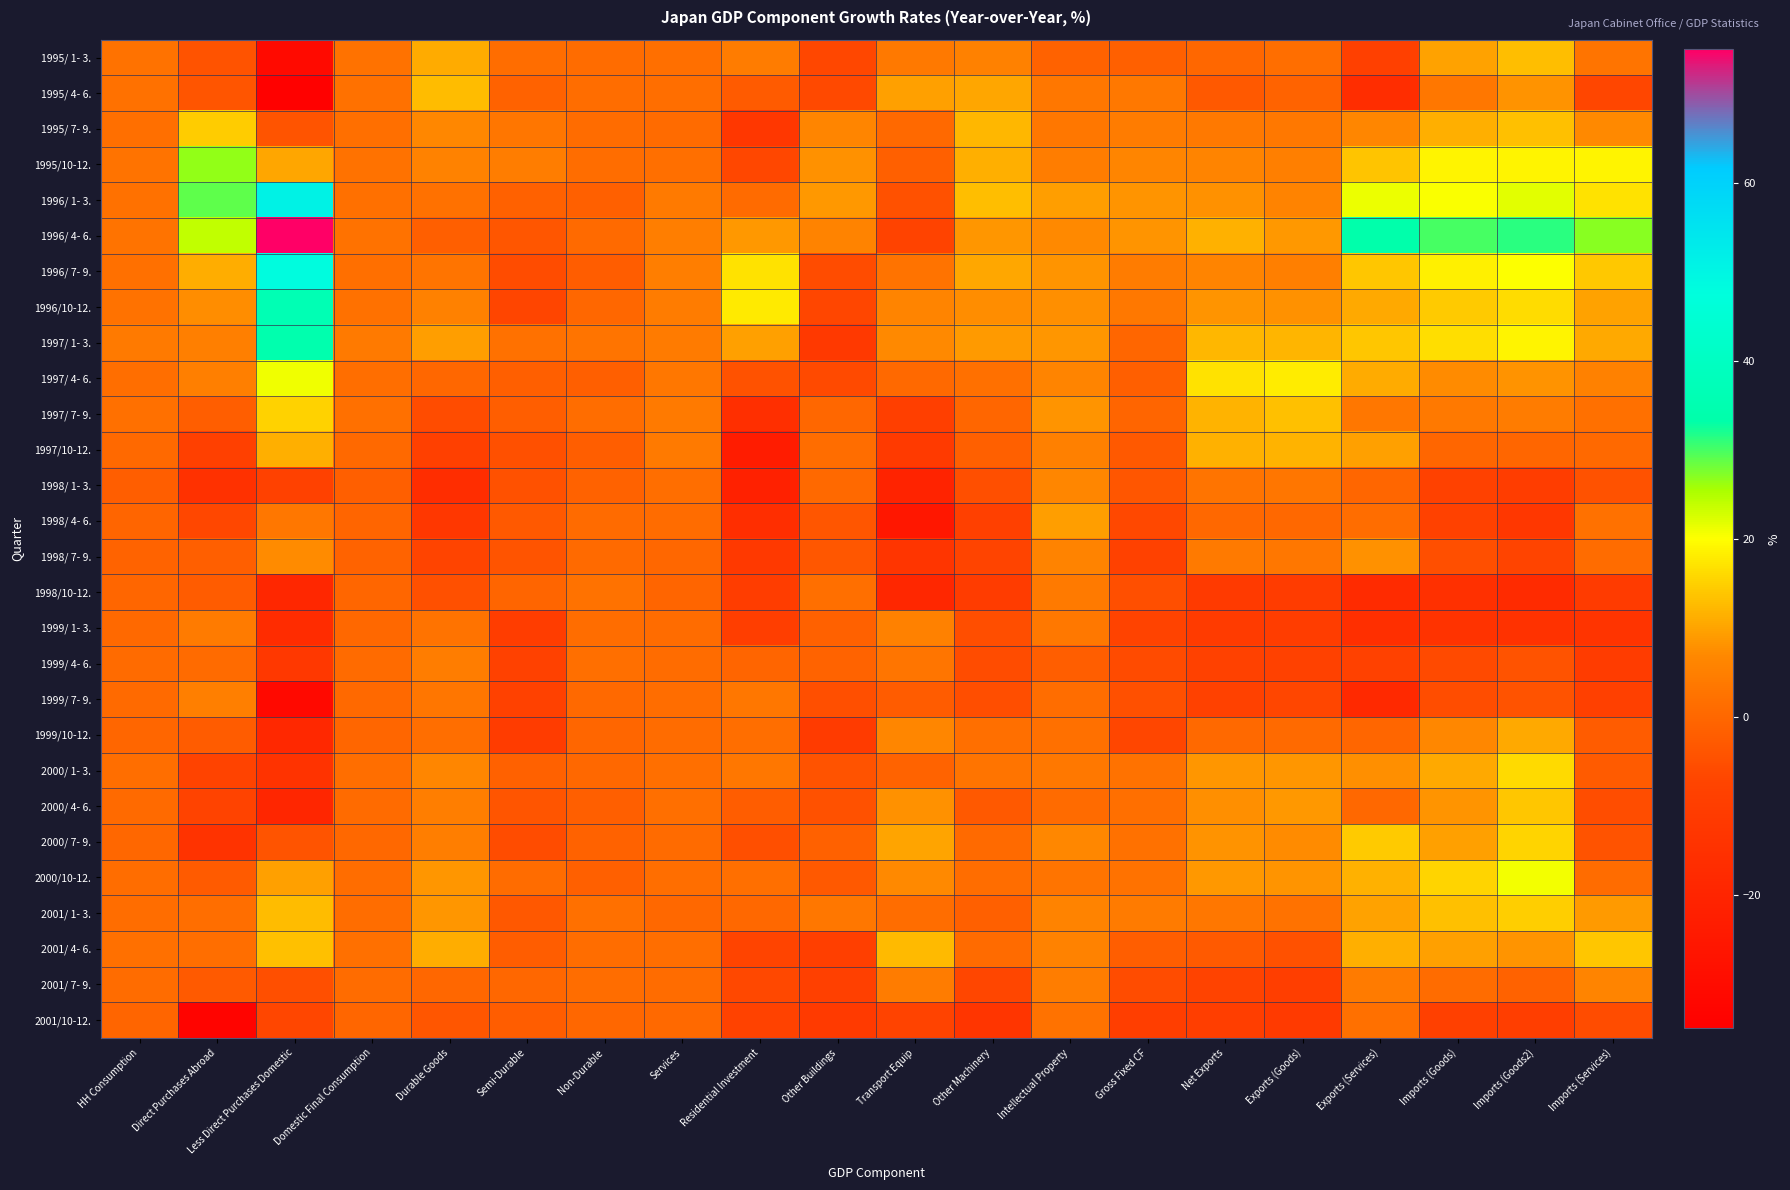

What is the difference between the highest and lowest values at Exports (Services)?

51.8